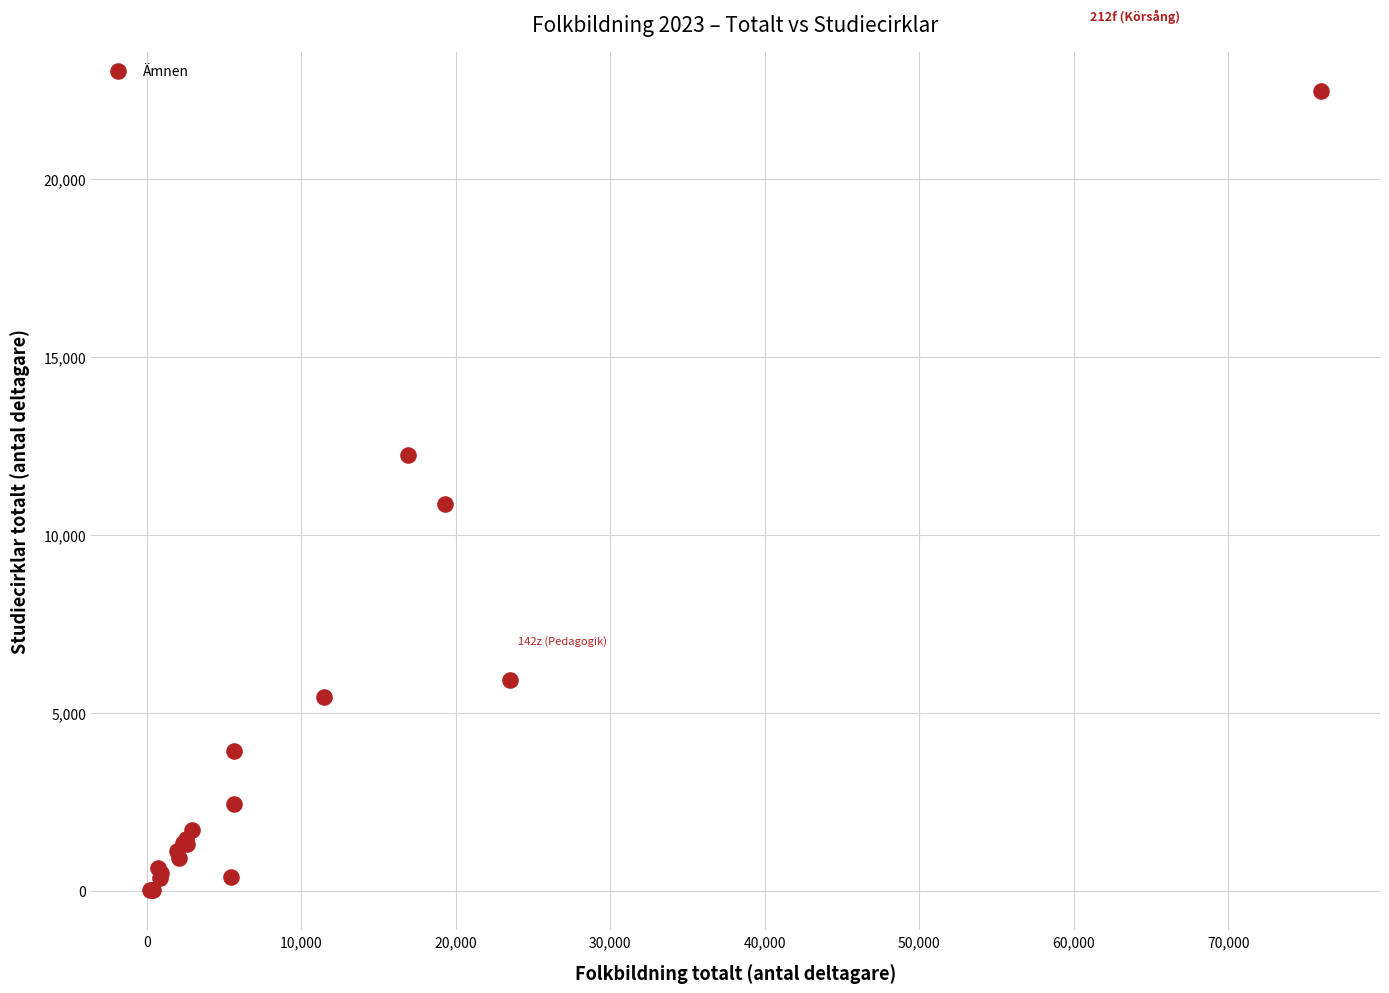

What Y value in the scatter plot is closest to 11230?

10872